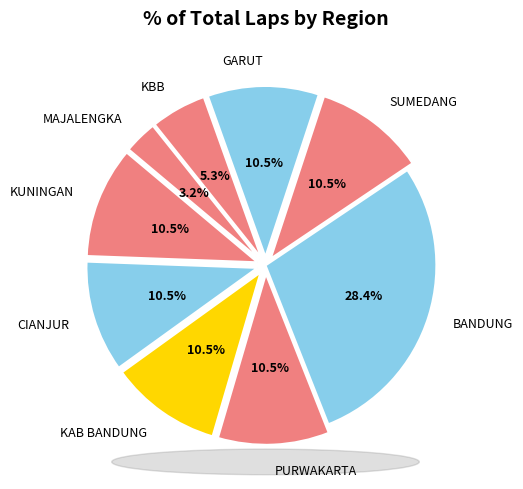

Is there any slice that represents more than half of the pie?

No